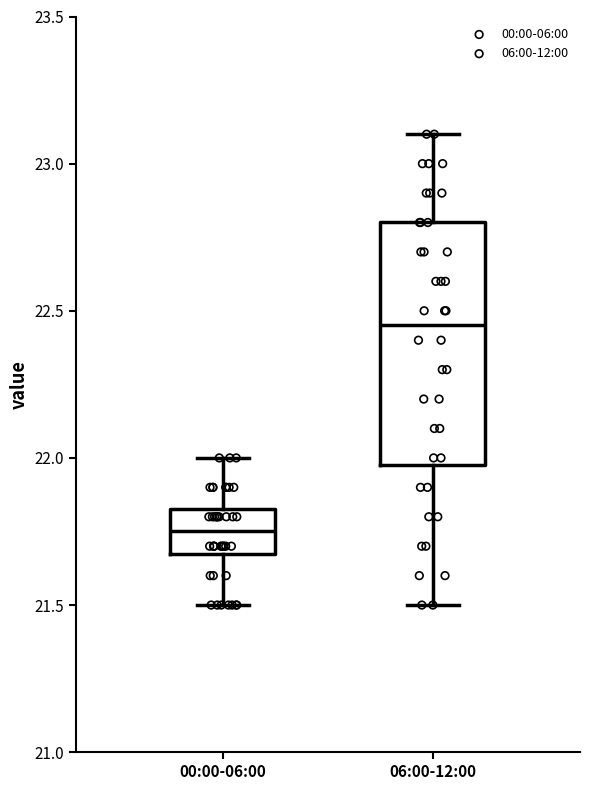

Reading left to right, read every box against the y-axis: the position of its median line, the range the box covers, and the ends of its whiskers. The values are not printed on the chart, so give them approximately, as read against the axis.

00:00-06:00: median 21.75, box 21.70 to 21.85, whiskers 21.50 to 22.00
06:00-12:00: median 22.45, box 22.00 to 22.80, whiskers 21.50 to 23.10